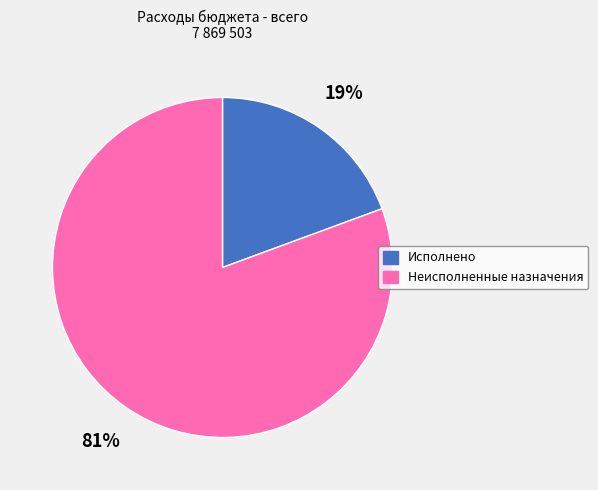

How many segments does this pie chart have?

2